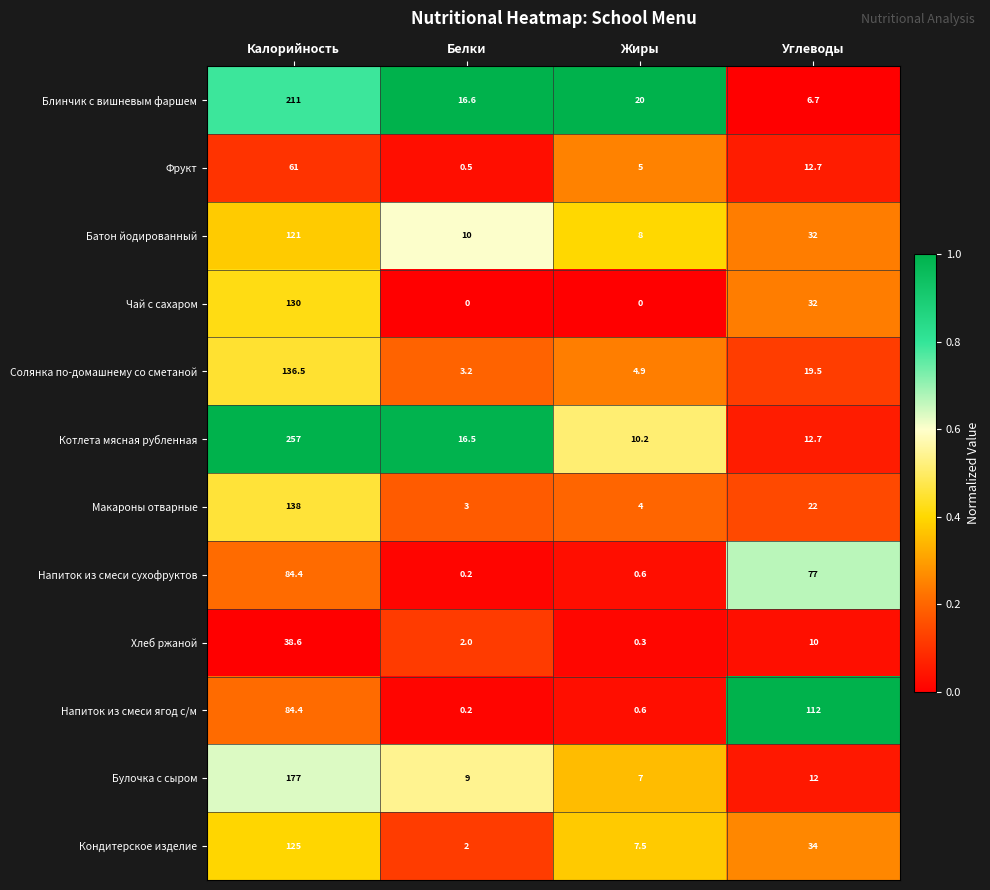

The Булочка с сыром series shows 7.0 at Жиры. True or false?

True